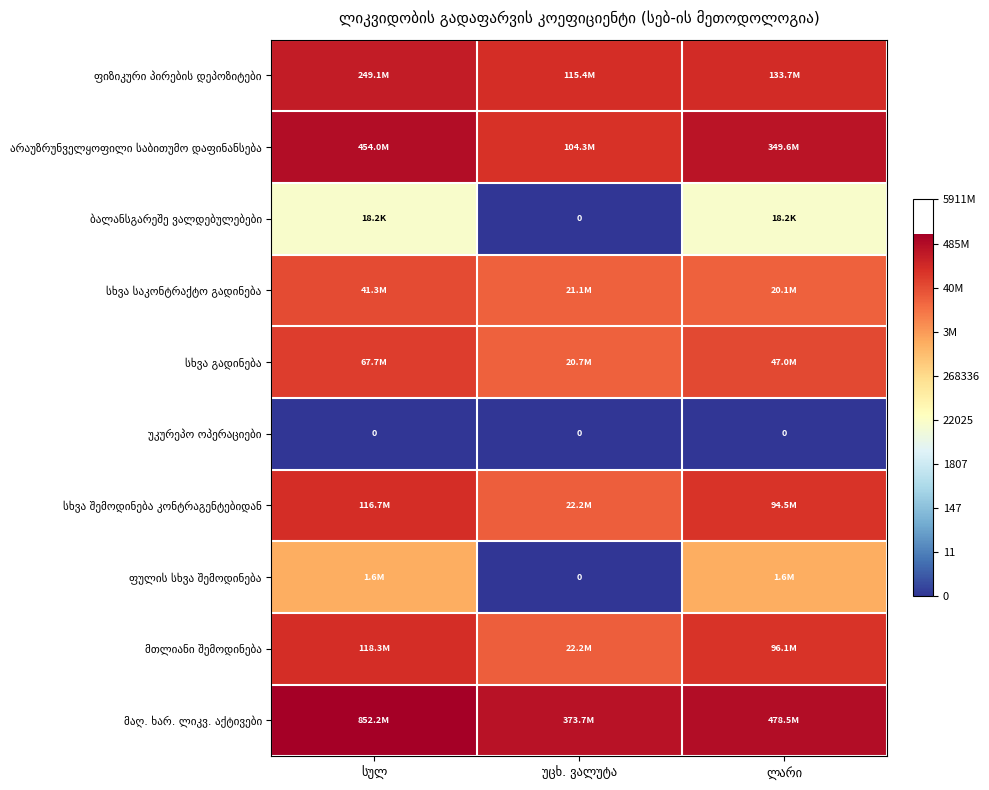

How many series are shown in this chart?

10